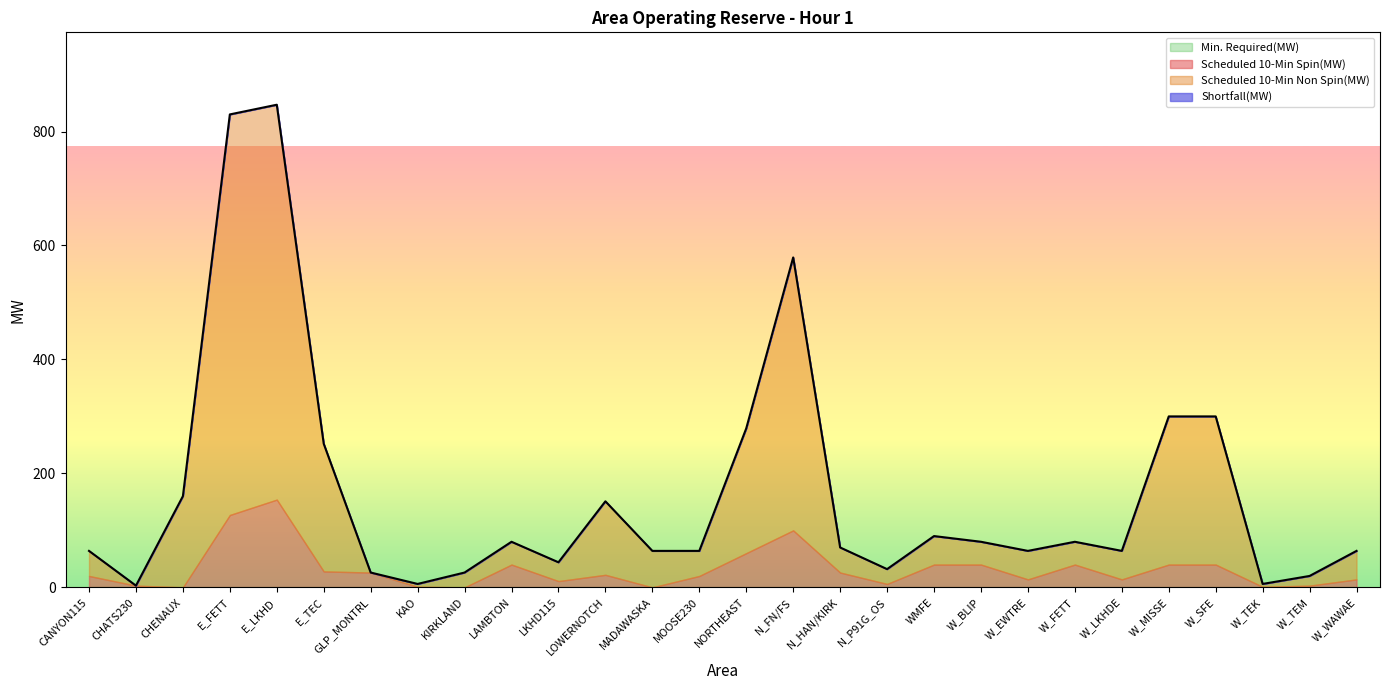

At how many categories does at least one series exceed 683?

2